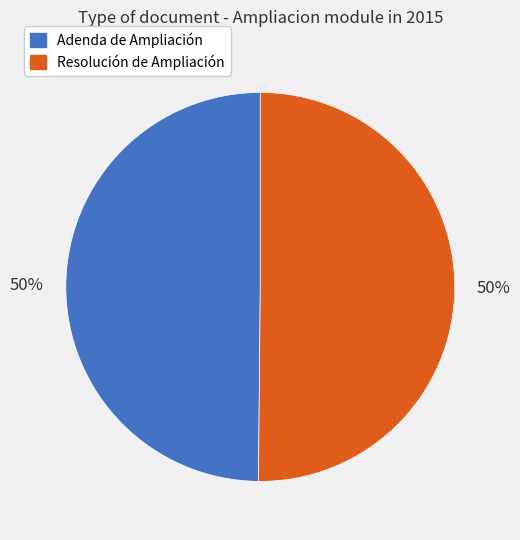

Do Adenda de Ampliación and Resolución de Ampliación together represent more than half of the pie?

Yes